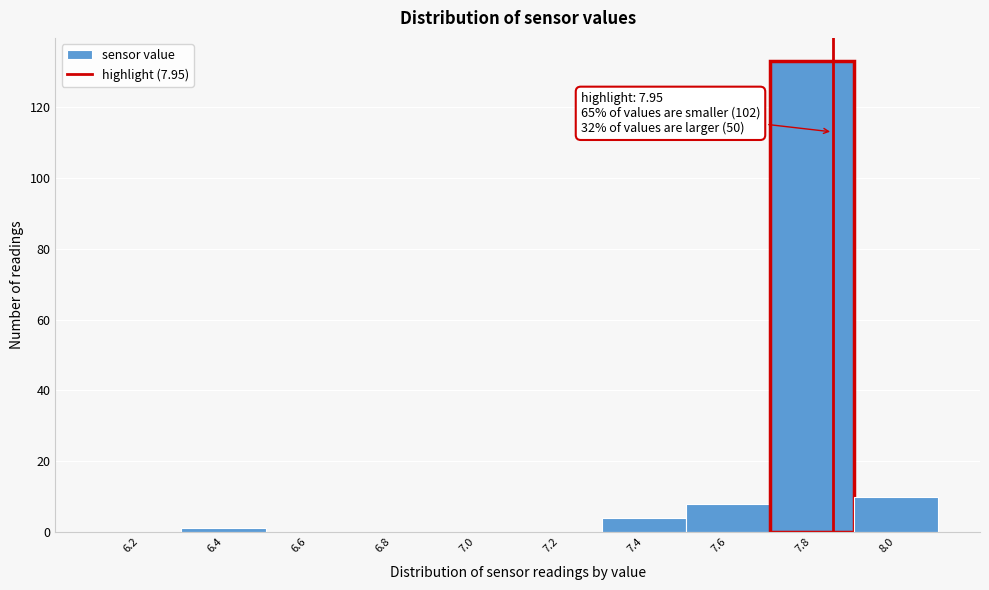

Reading left to right, what are all the values shown in this chart?

6.2=0	6.4=1	6.6=0	6.8=0	7.0=0	7.2=0	7.4=4	7.6=8	7.8=133	8.0=10